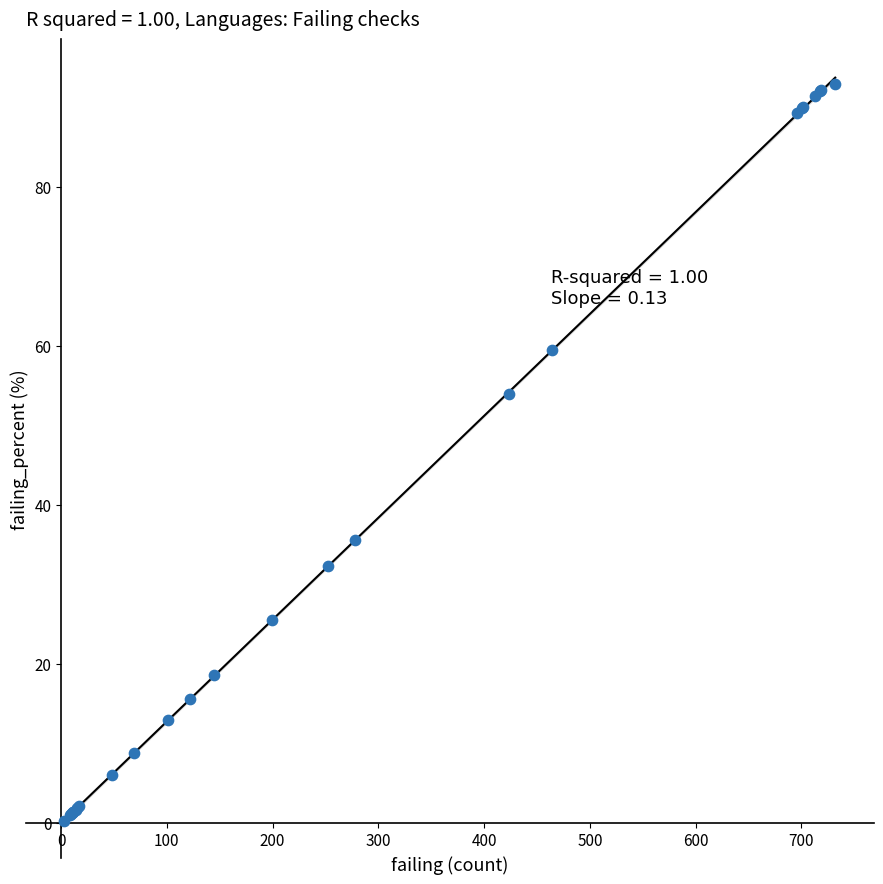

What Y value in the scatter plot is closest to 46?

54.0